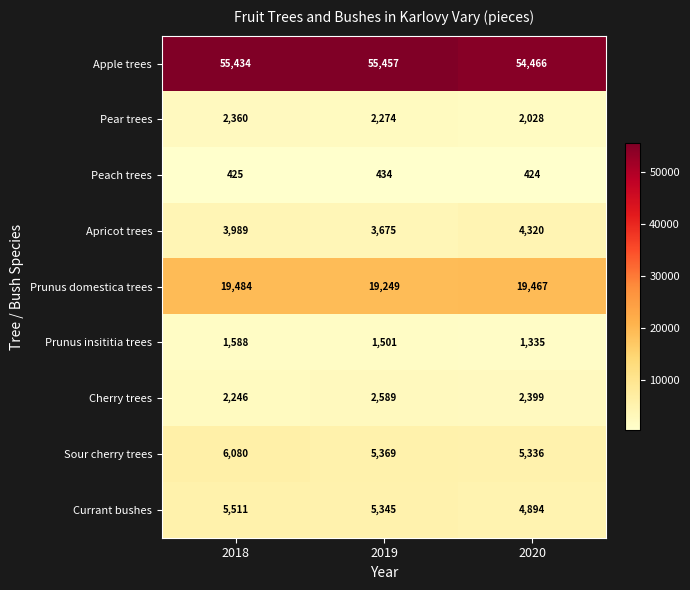

What is the sum of the Sour cherry trees values at 2018 and 2020?

11416